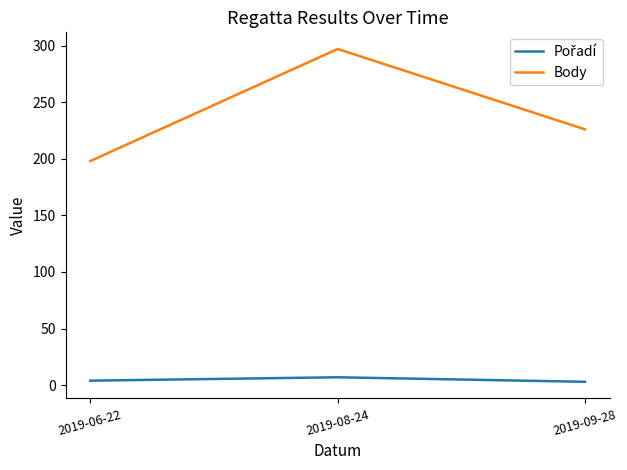

How many categories are shown in the chart?

3